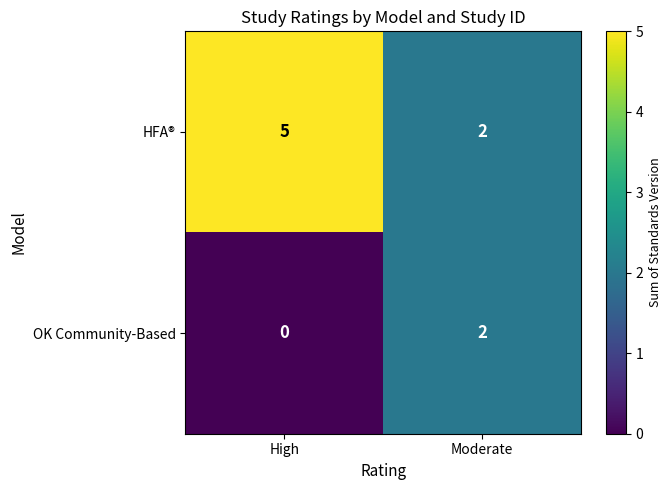

Reading left to right, extract all data points from this chart.

HFA®: 5	2
OK Community-Based: 0	2